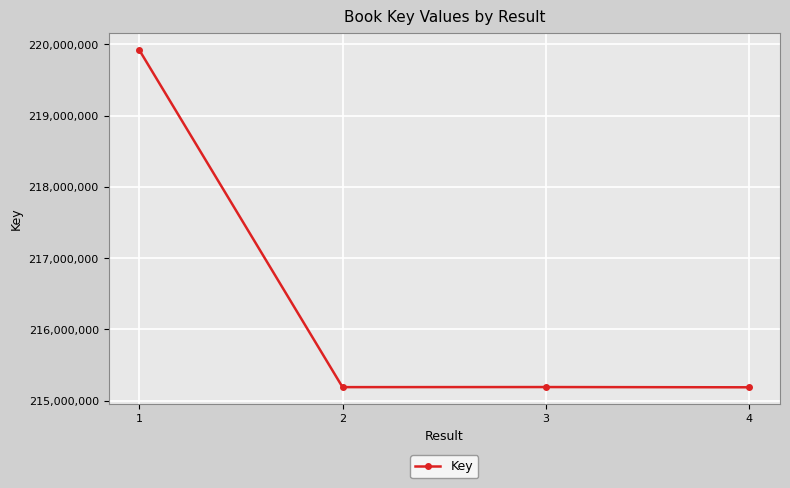

How many distinct data groups are displayed?

1